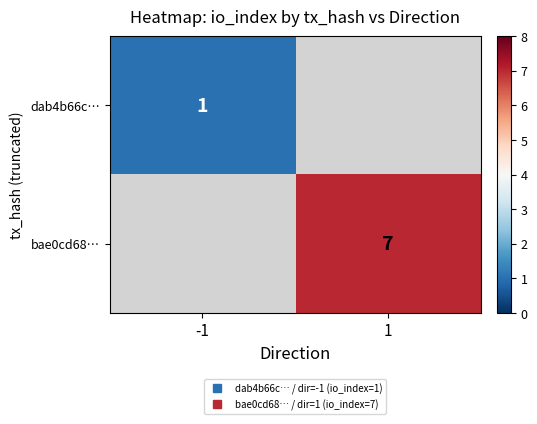

How many values in bae0cd68… are above zero?

1